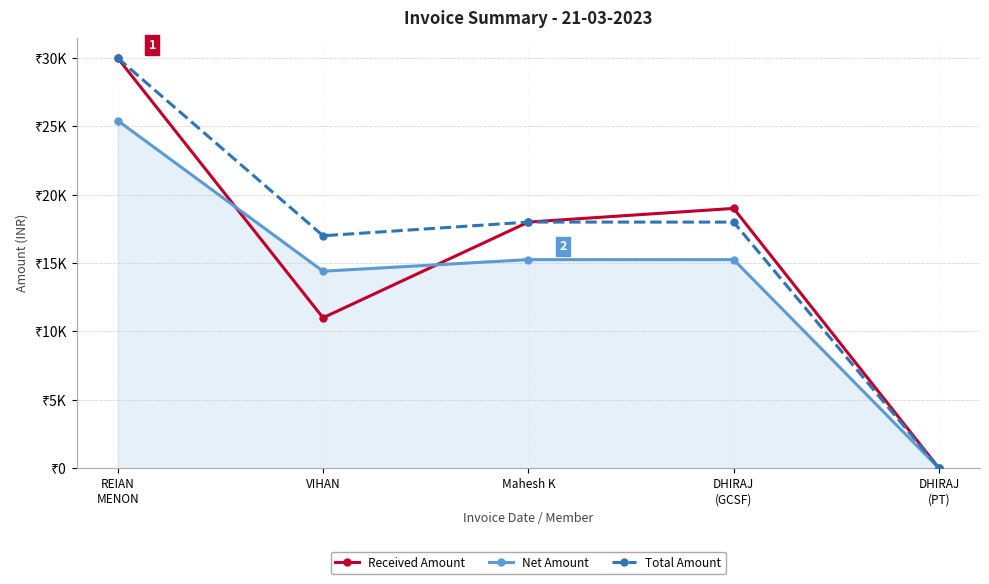

Reading left to right, transcribe all the data shown in this chart.

Received Amount: 30000.0	11000.0	18000.0	19000.0	0.0
Net Amount: 25423.7	14406.8	15254.2	15254.2	0.0
Total Amount: 30000.0	17000.0	18000.0	18000.0	0.0